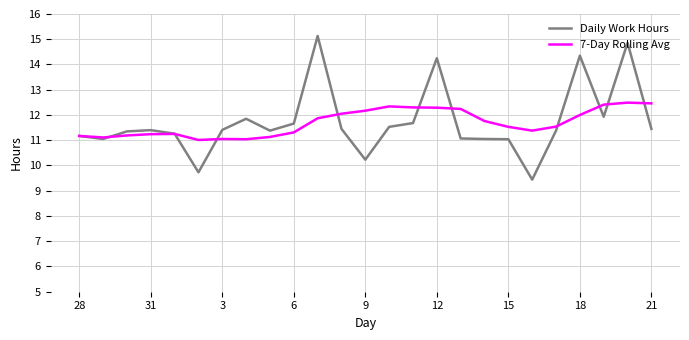

What are all the series names shown in the legend?

Daily Work Hours, 7-Day Rolling Avg